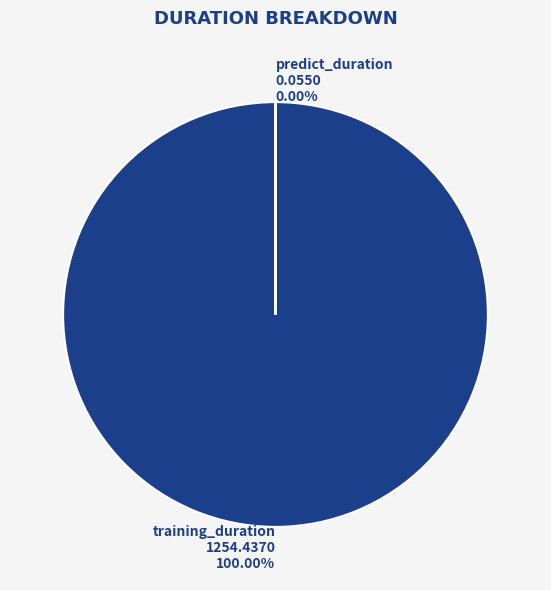

Count the number of slices in the pie.

2